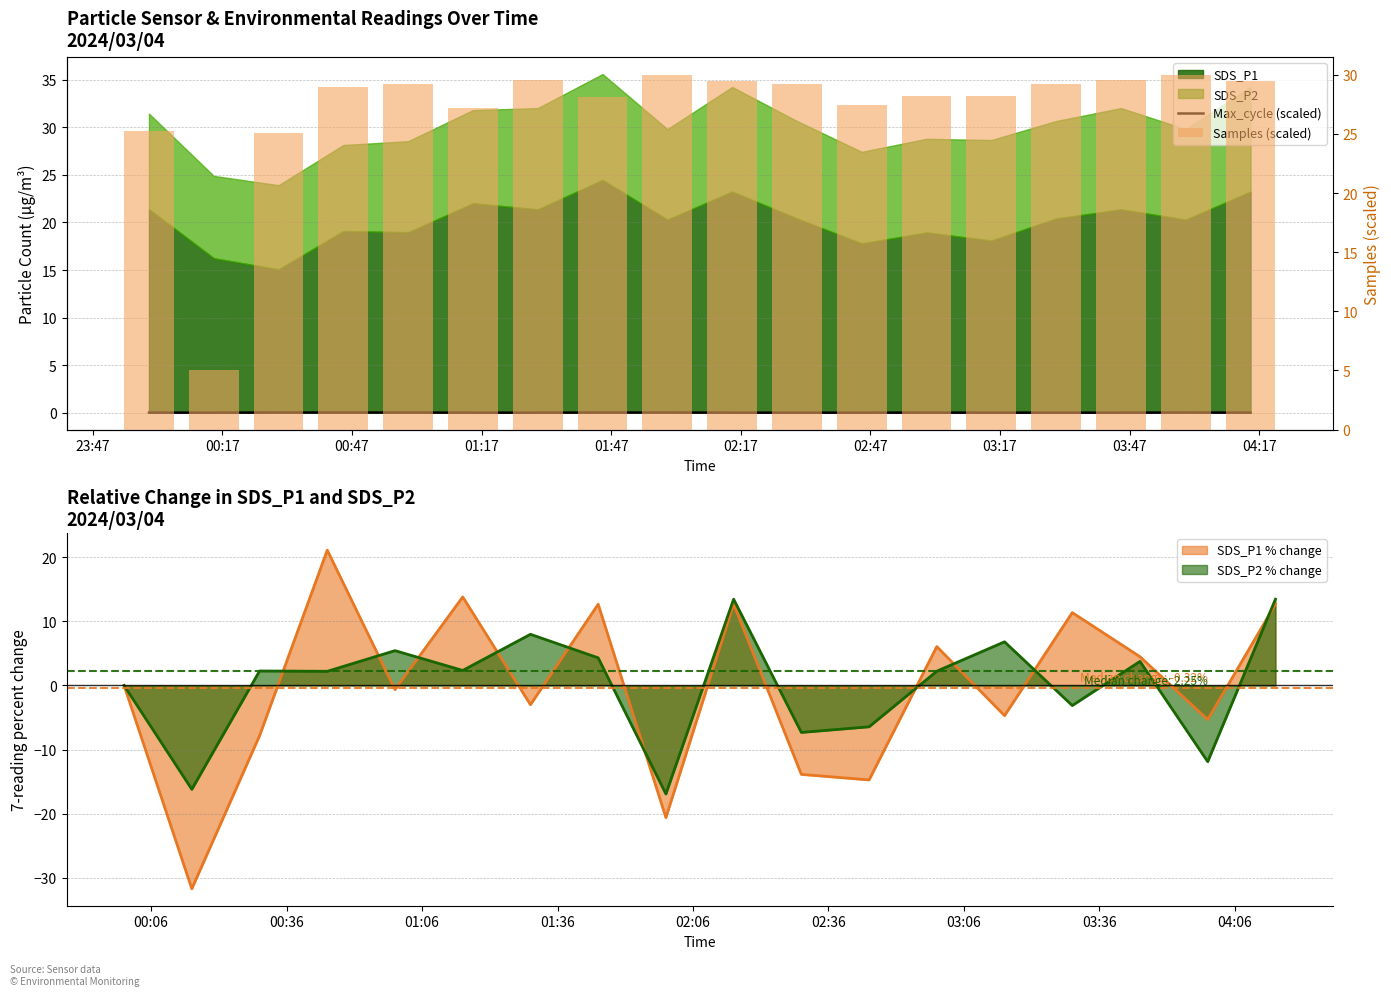

What is the lowest value of the SDS_P2 % change series?

-16.9